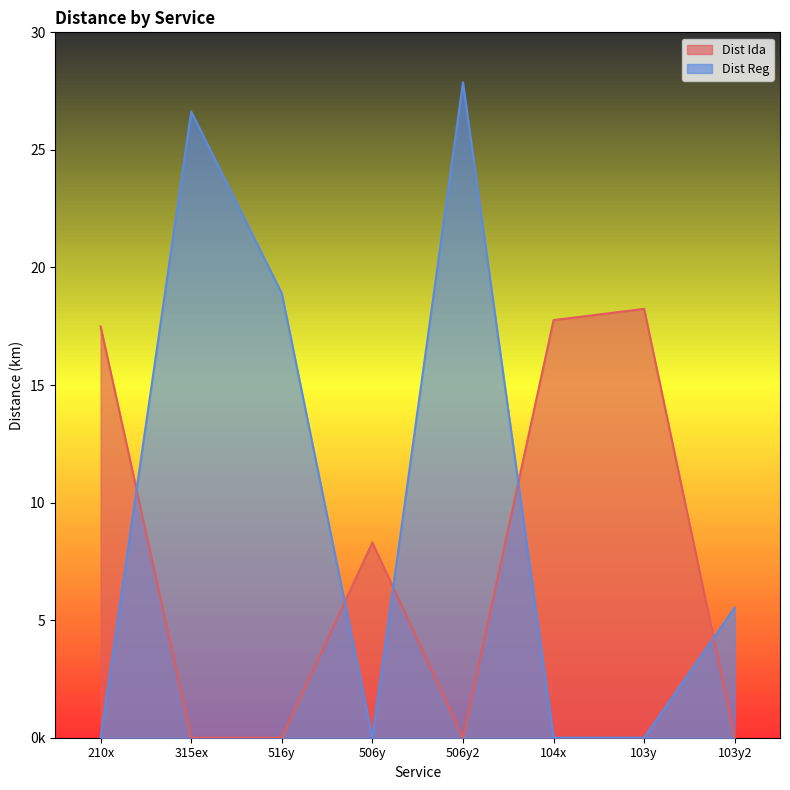

How many intersections are there between Dist Reg and Dist Ida?

5